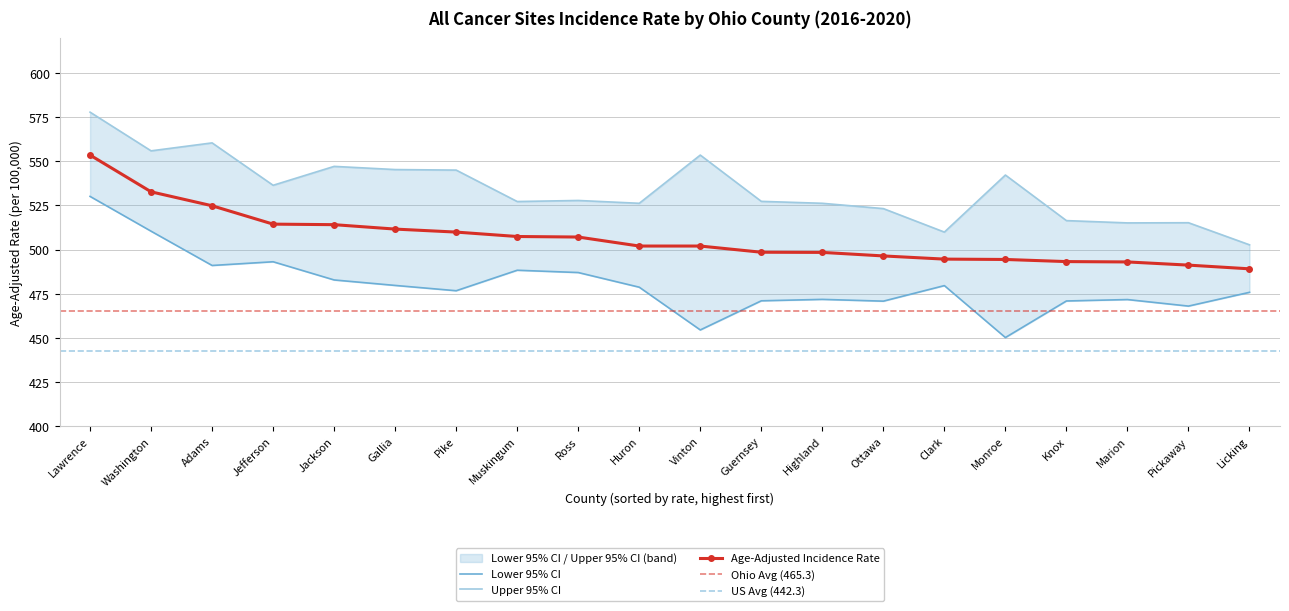

What is the label of the 19th point from the left?

Pickaway